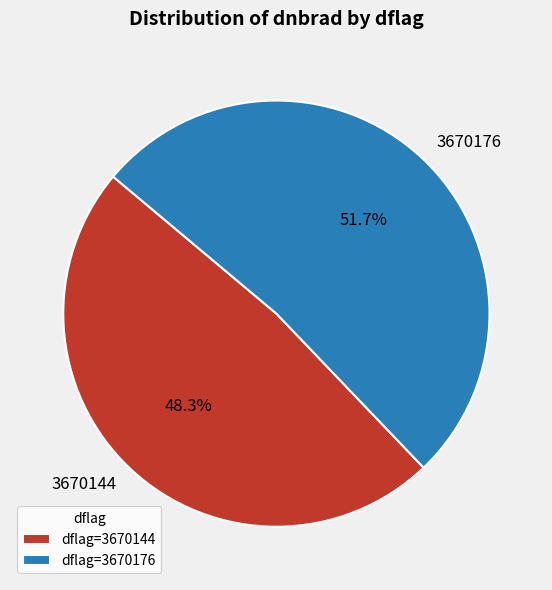

Approximately how many times larger is the value at 3670144 compared to 3670176?

0.9